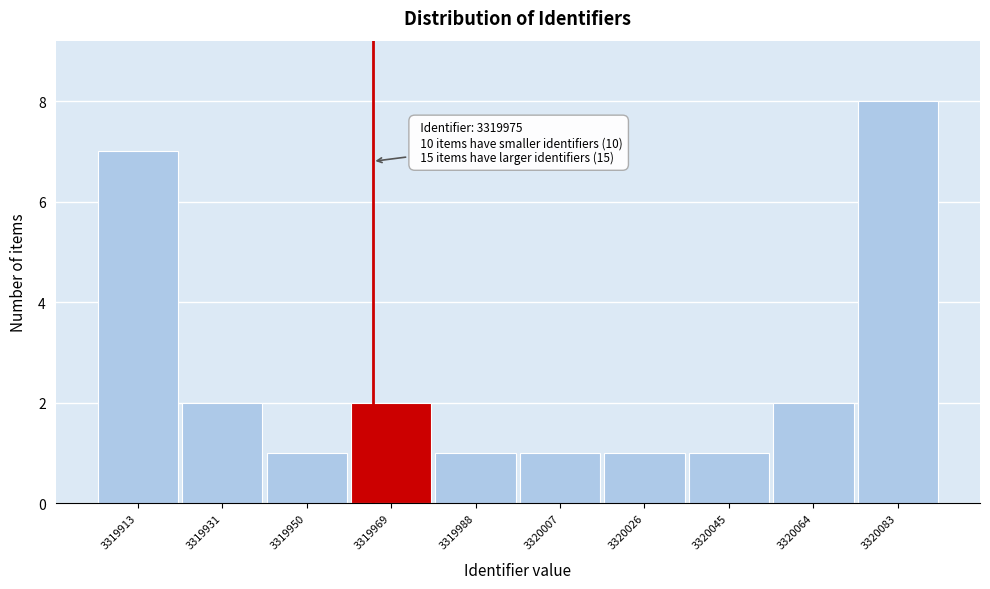

Reading left to right, transcribe all the data shown in this chart.

3319913=7	3319931=2	3319950=1	3319969=2	3319988=1	3320007=1	3320026=1	3320045=1	3320064=2	3320083=8